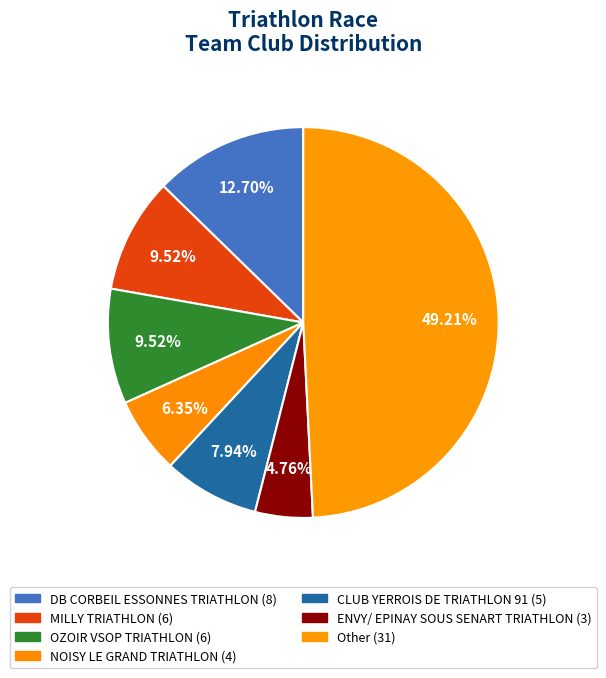

Count the number of slices in the pie.

7